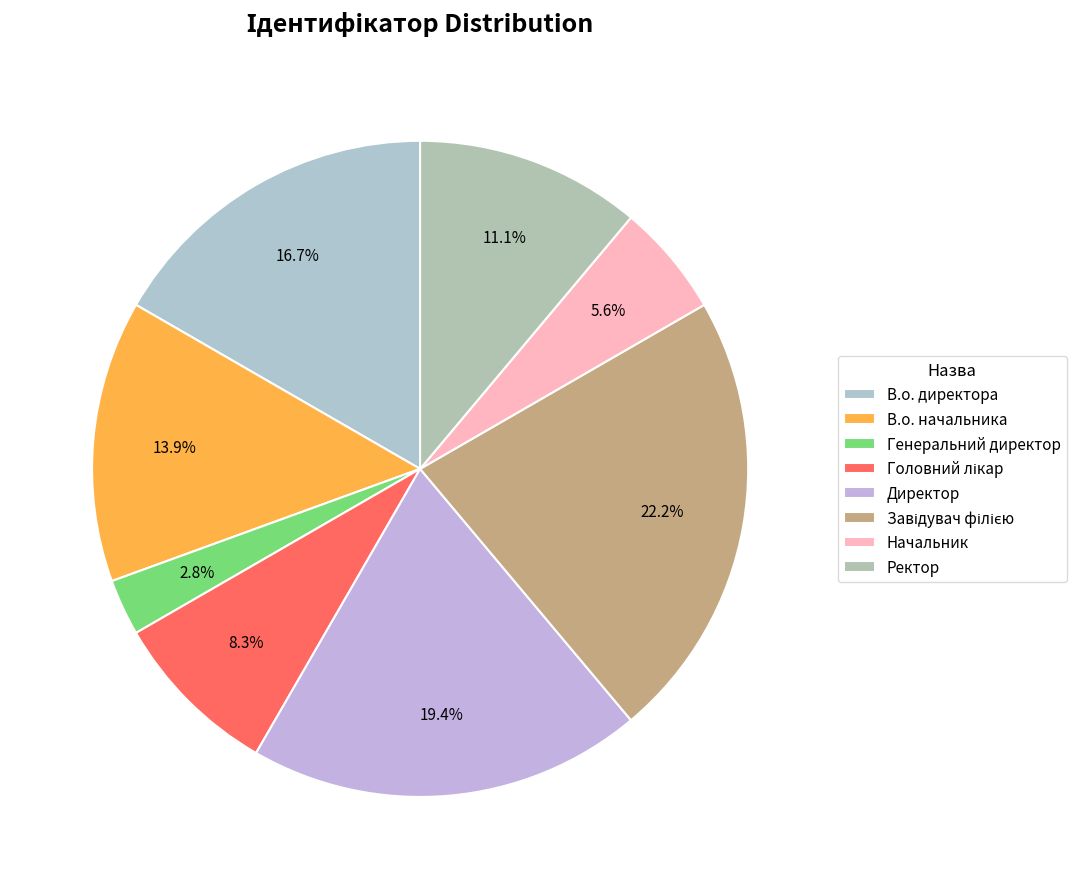

Which slice is the smallest?

Генеральний директор